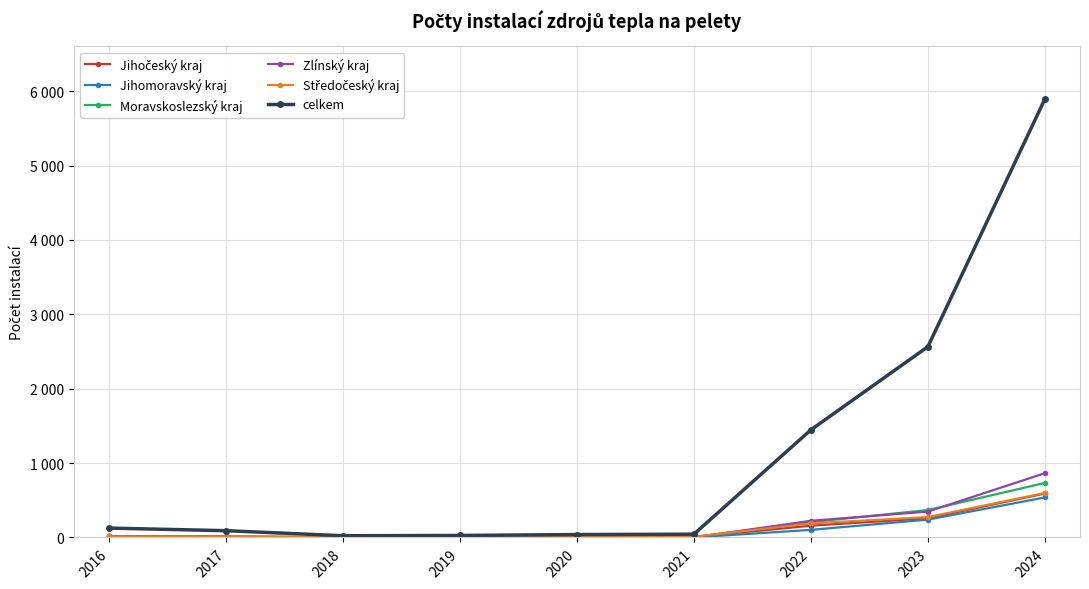

Is it true that Moravskoslezský kraj equals 4 at 2021?

True